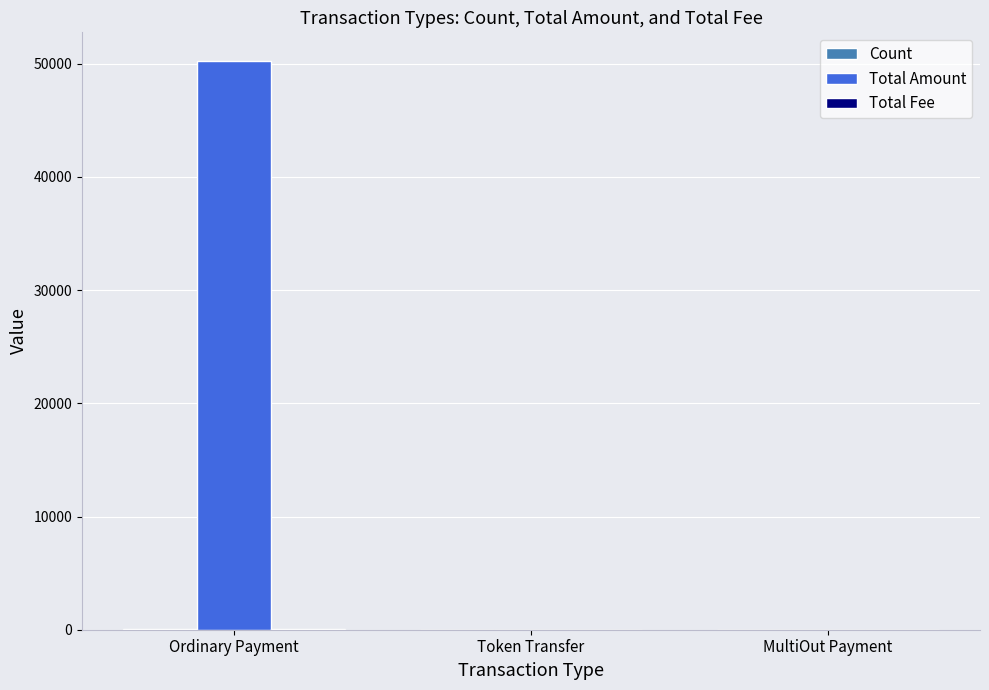

Between Ordinary Payment and Token Transfer, which series saw the biggest shift?

Total Amount